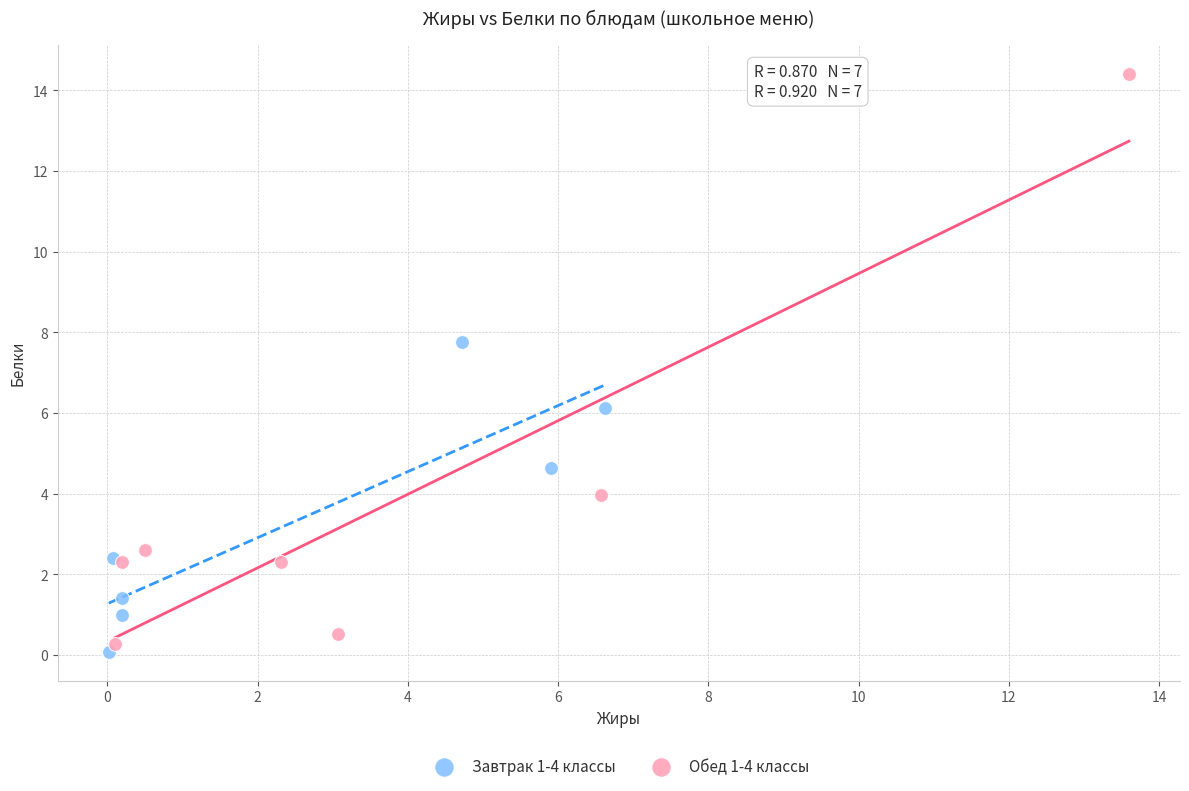

Which series contains the highest Y value?

Обед 1-4 классы